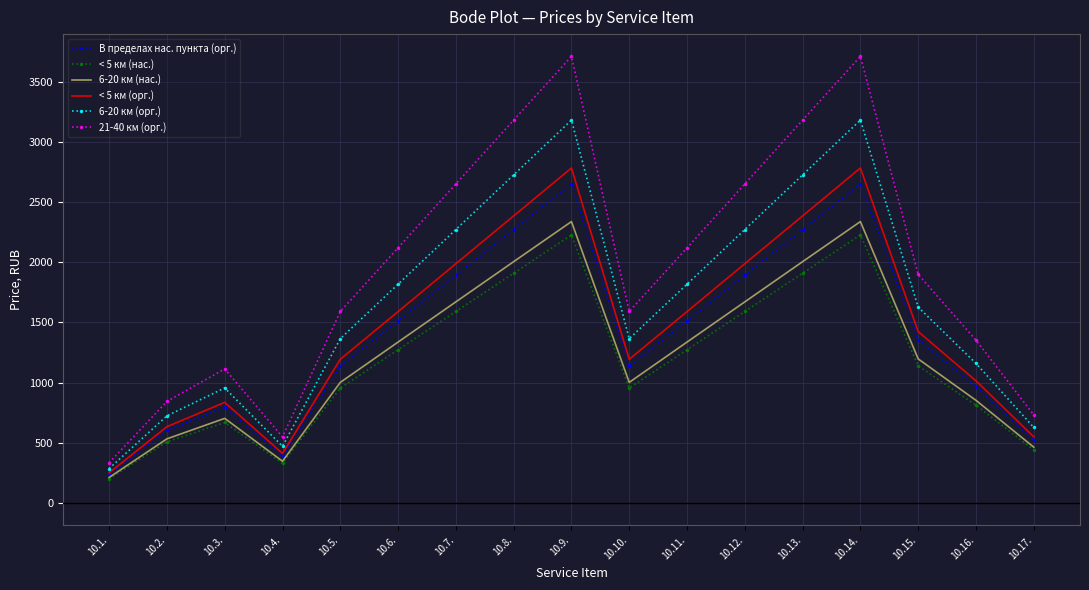

Which series changed the most between 10.1. and 10.8.?

21-40 км (орг.)